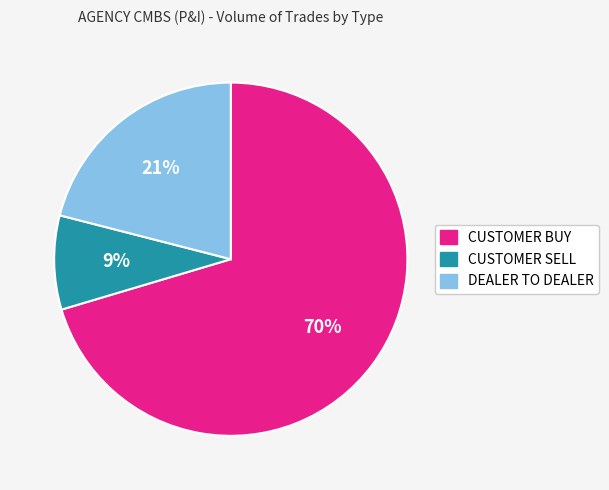

Combined, do DEALER TO DEALER and CUSTOMER BUY account for over 50%?

Yes